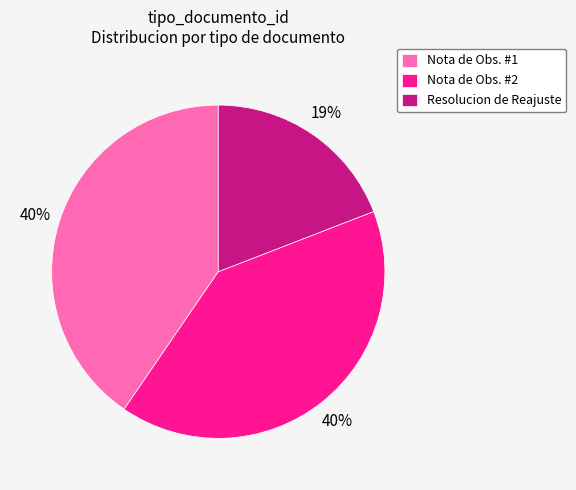

Which category has the smallest portion of the pie?

Resolucion de Reajuste